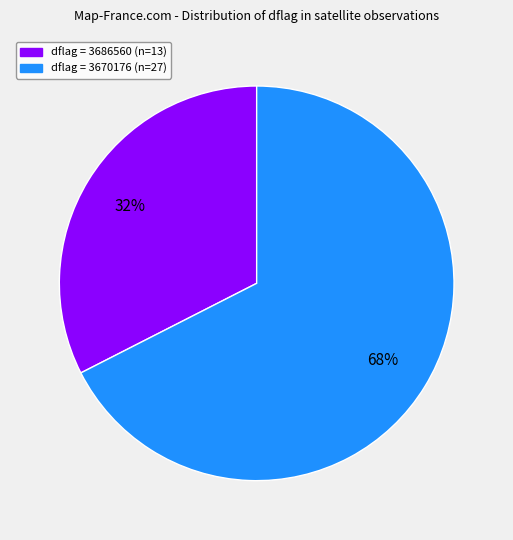

To the nearest percent, what is the average slice percentage?

50%